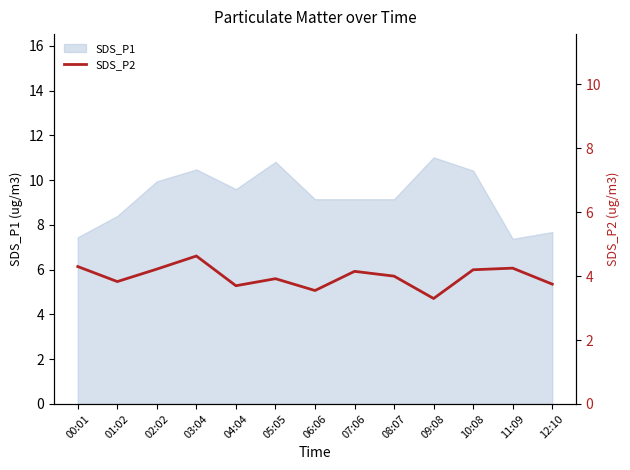

Is it true that SDS_P1 equals 11.4 at 11:09?

False